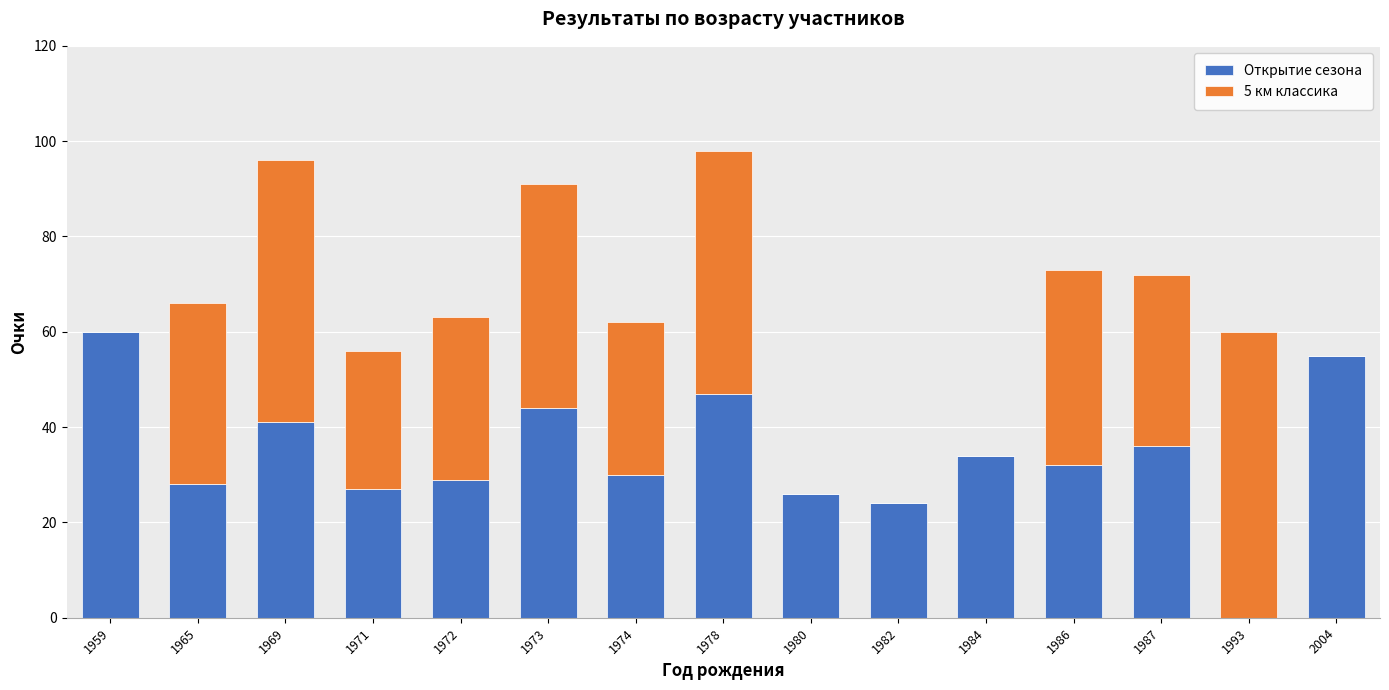

What is the total value across all series at 1993?

60